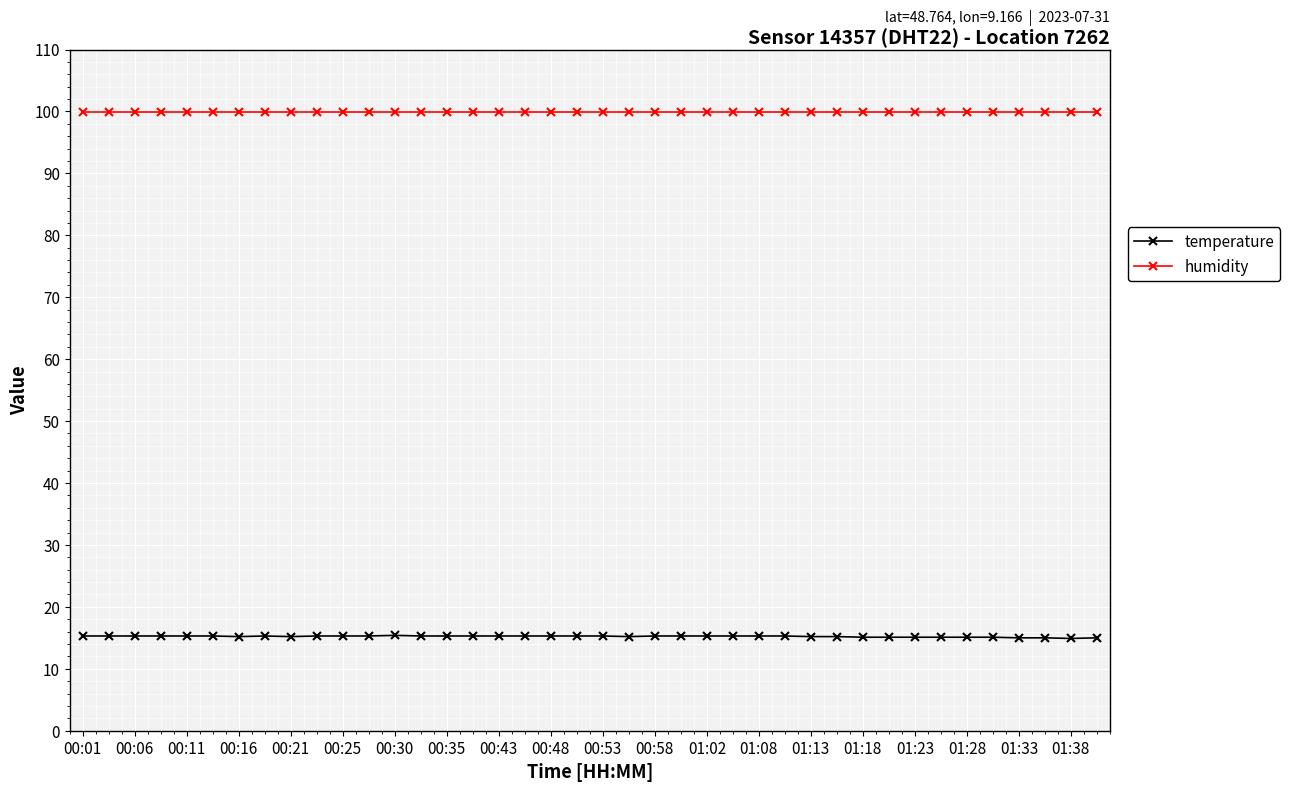

What is the average value of the humidity series?

99.9